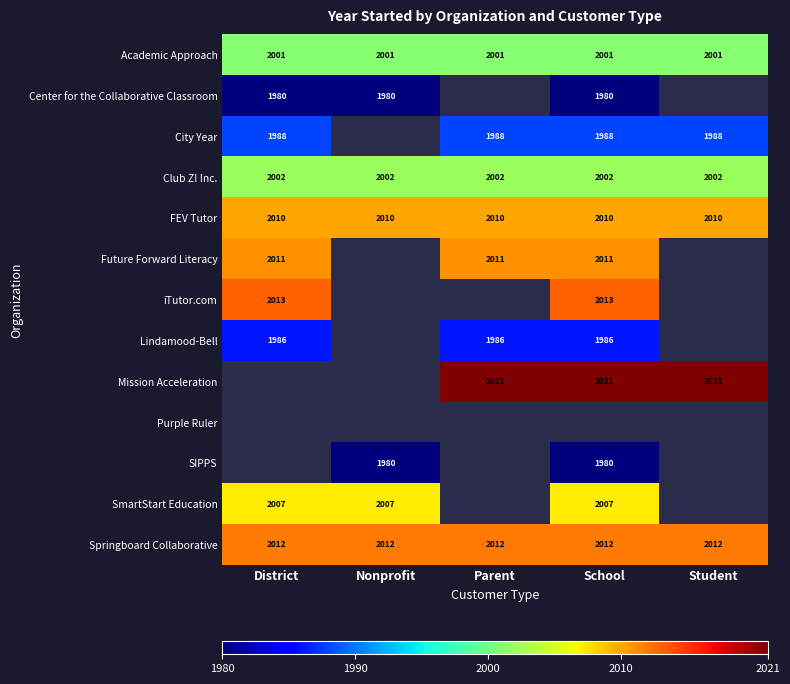

True or false: Club Z! Inc. has a value of 2002 at Parent.

True